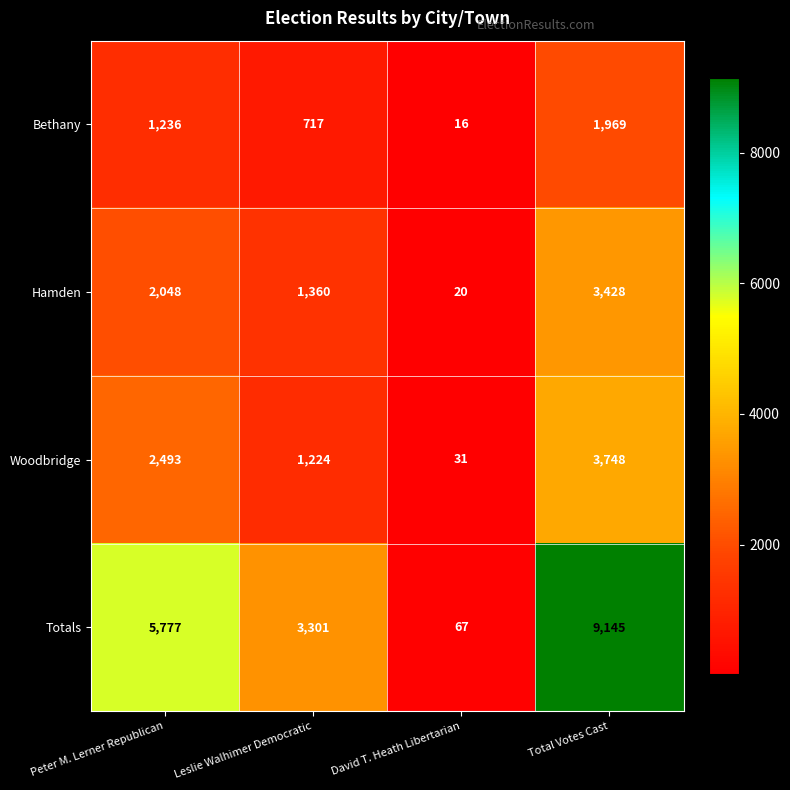

At which category is the sum across all series the highest?

Total Votes Cast